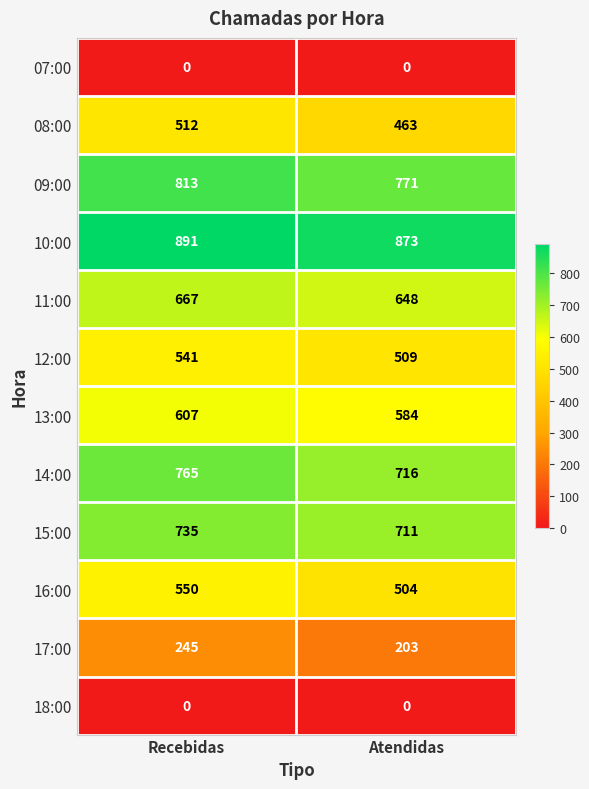

Count the number of data series in this chart.

12